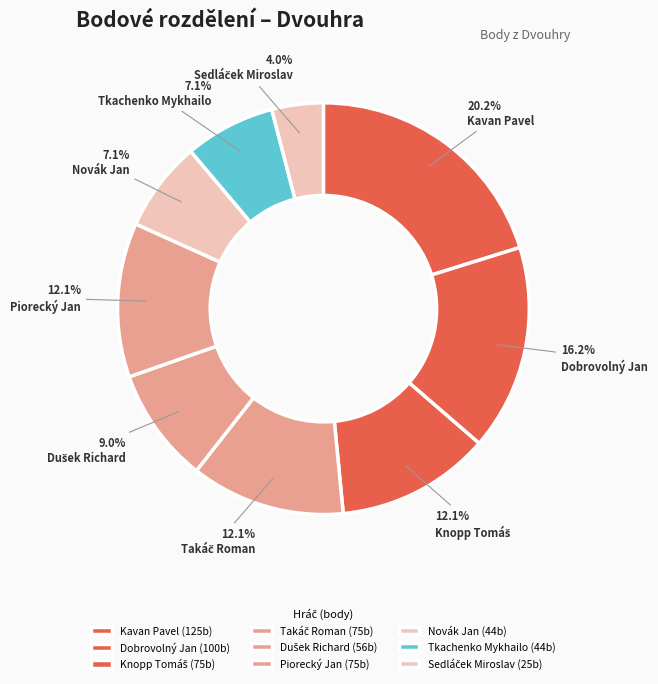

Count the number of slices in the pie.

9